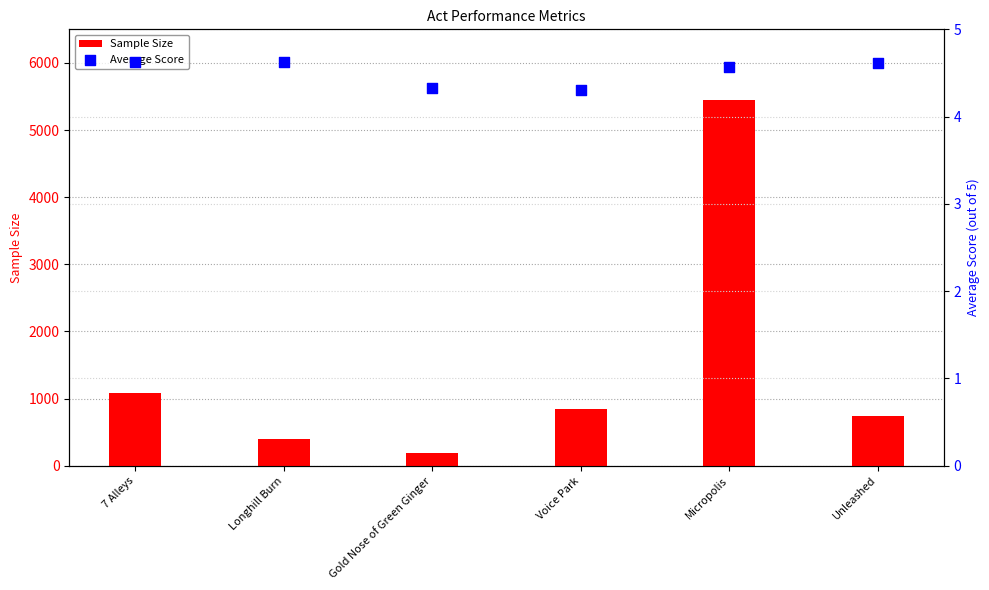

Which series has the largest total across all categories?

Sample Size